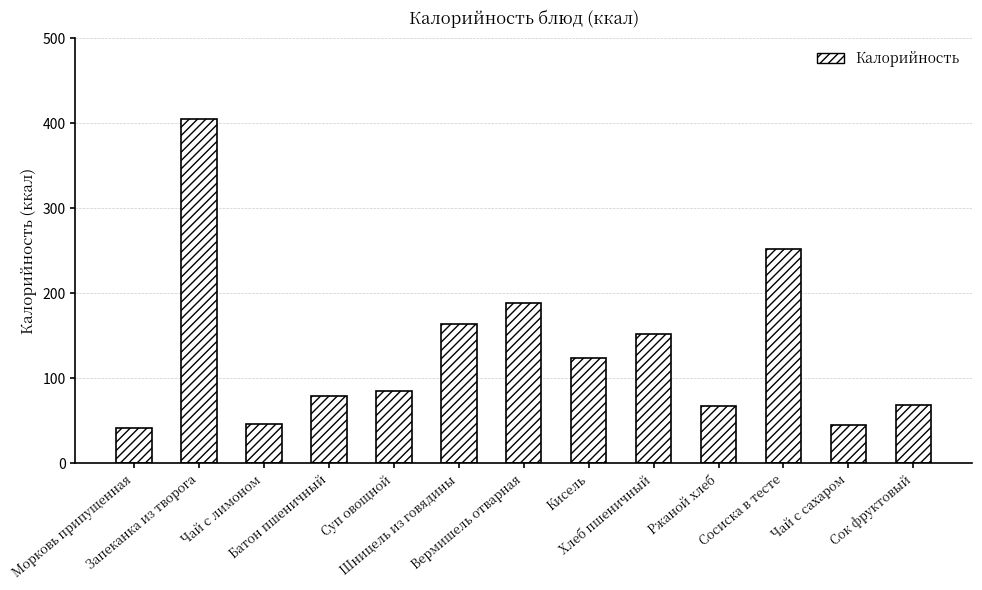

What is the average value?

132